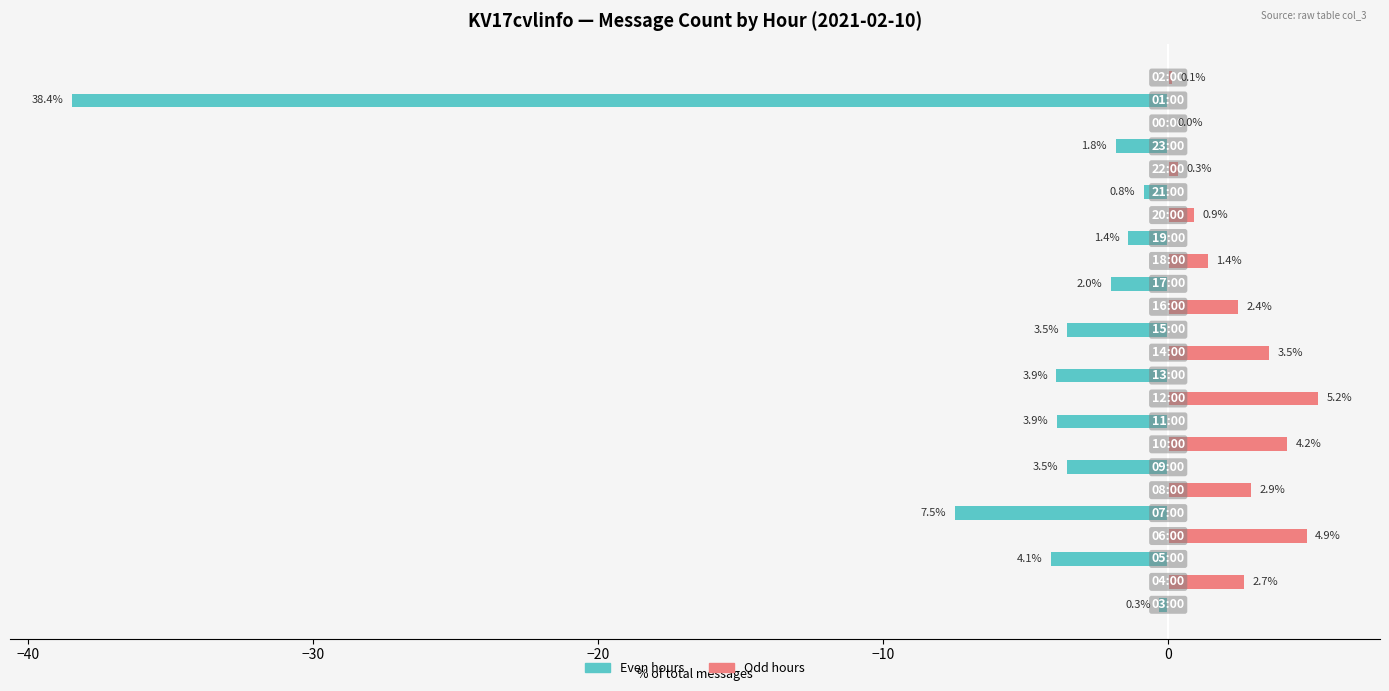

Rank the series at 23 from lowest to highest value.

Even hours, Odd hours